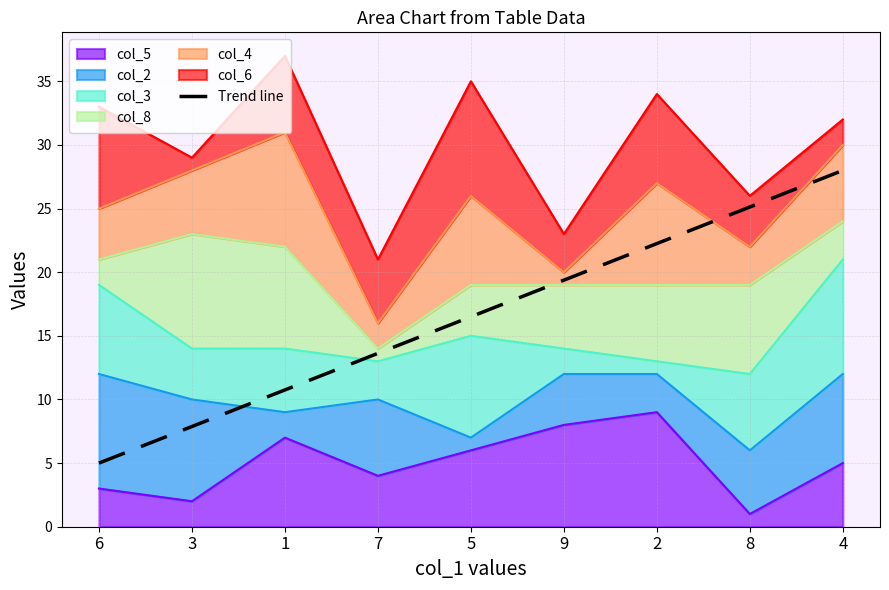

Which label corresponds to the largest value in the chart?

4